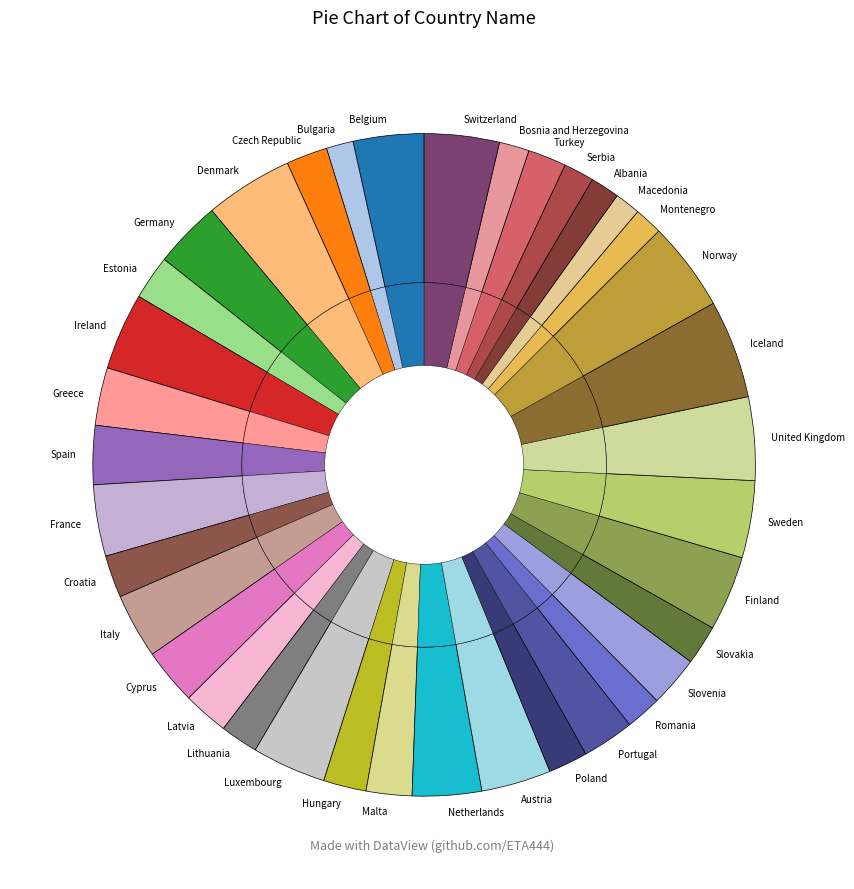

Which slice is the smallest?

Macedonia